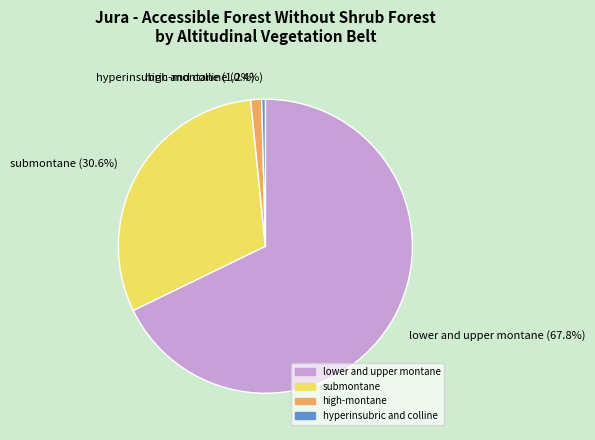

What is the largest slice in the pie chart?

lower and upper montane (67.8%)